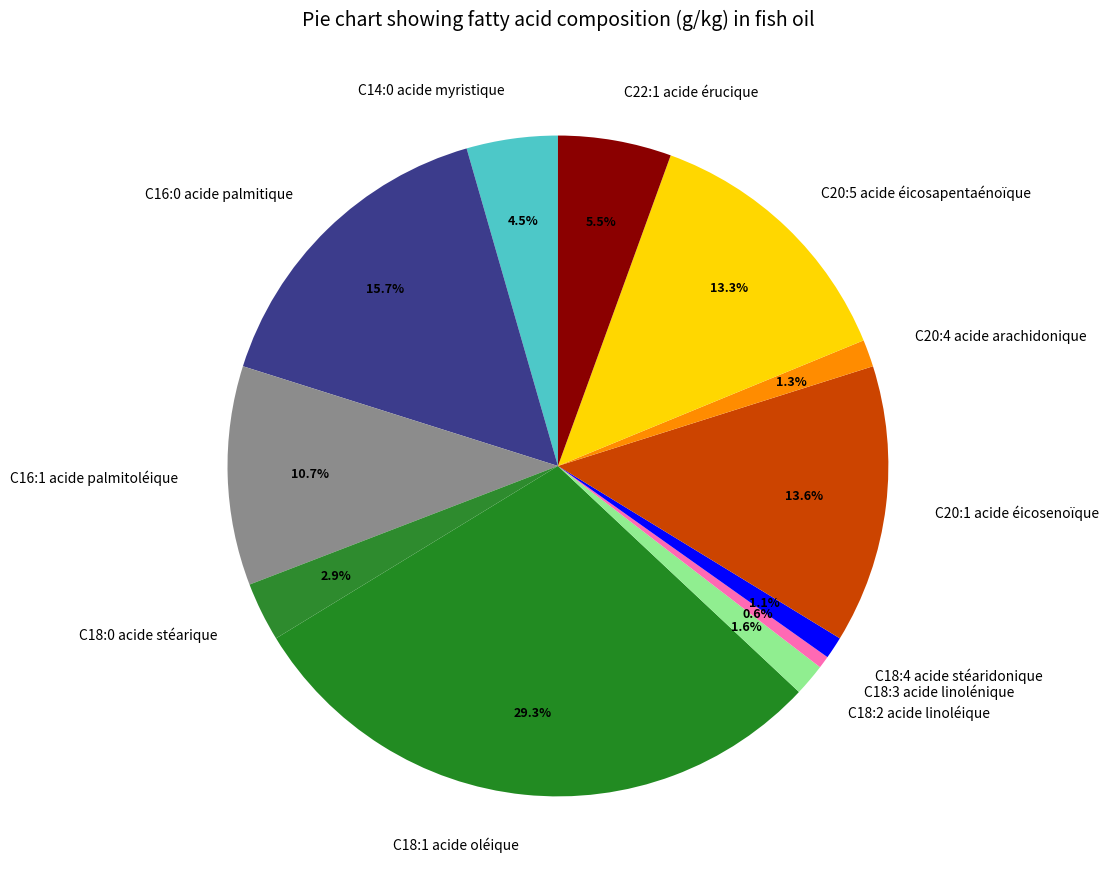

How many segments does this pie chart have?

12